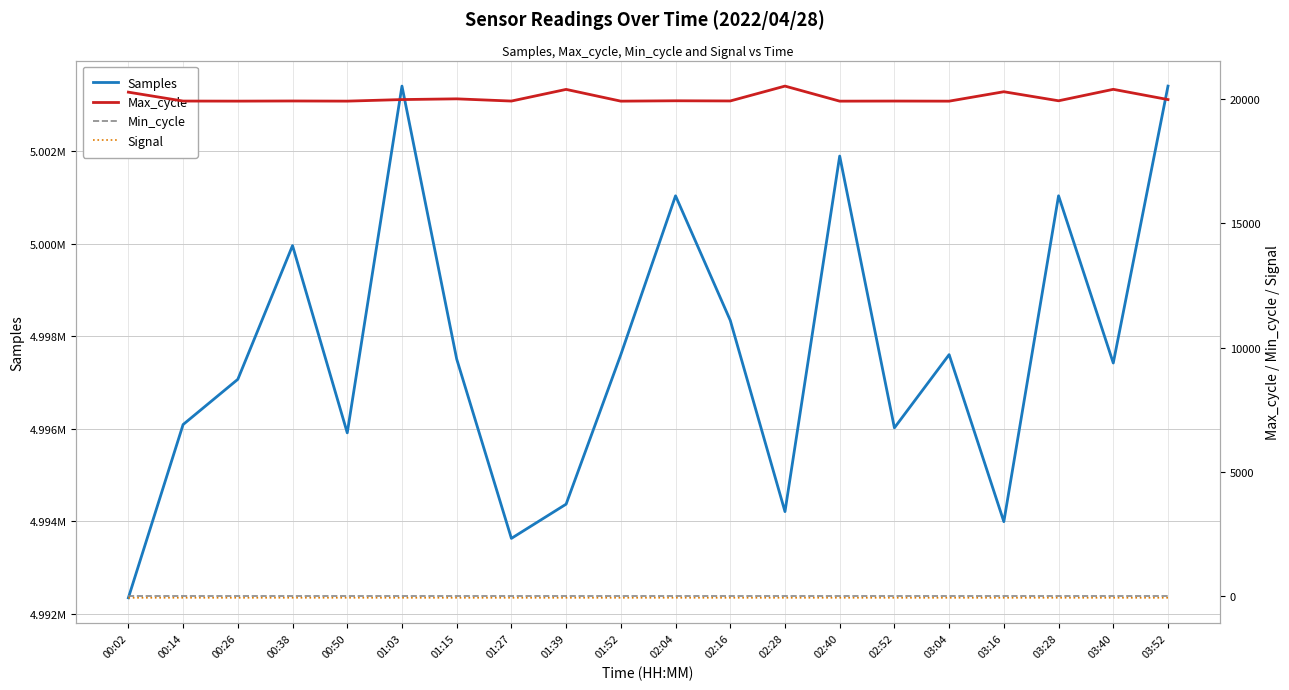

Which category has the lowest value in the Min_cycle series?

00:02